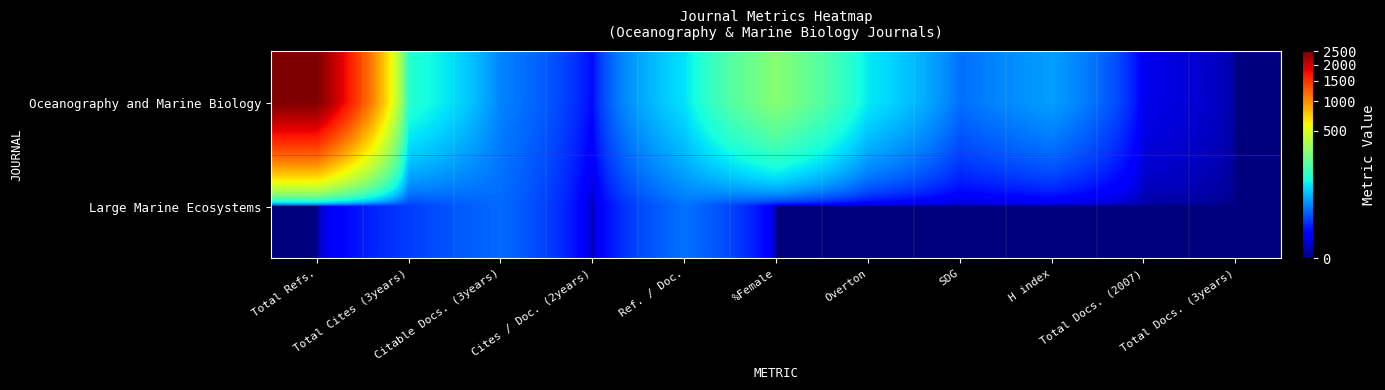

List the series in order of their peak value, highest first.

Oceanography and Marine Biology, Large Marine Ecosystems